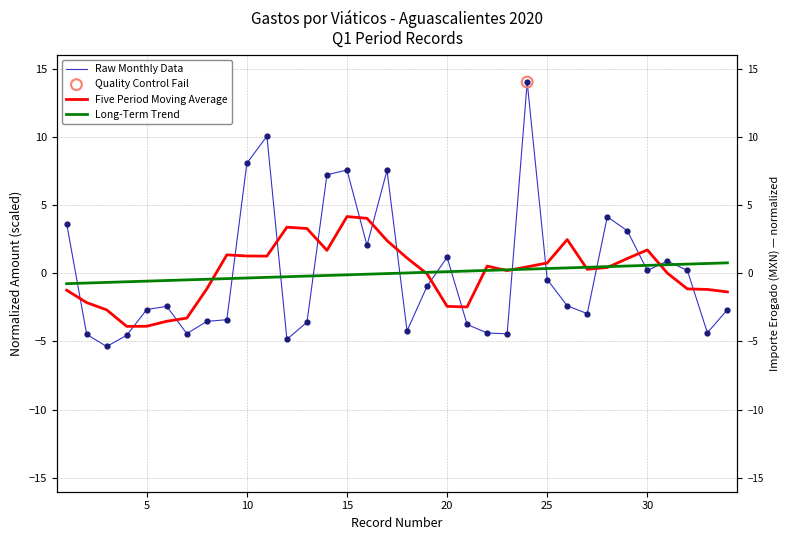

Which series has the largest Y range (max minus min)?

Raw Monthly Data